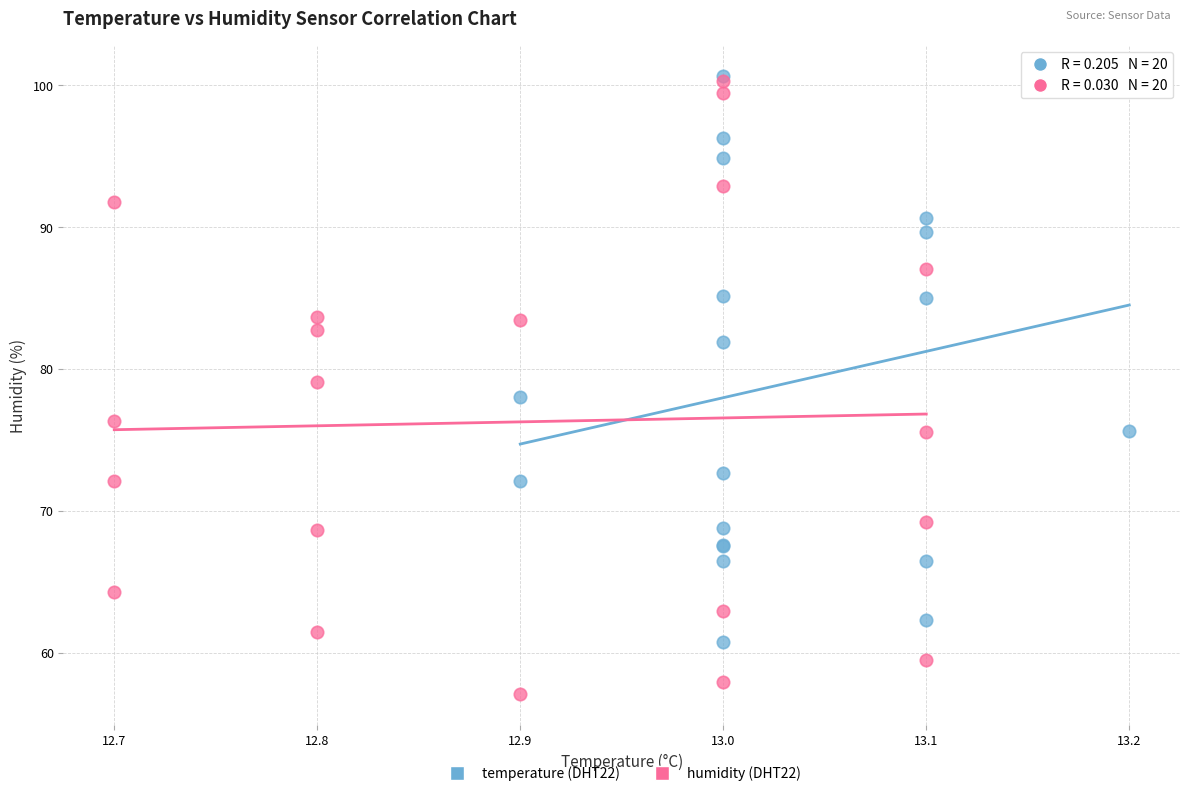

Which series contains the lowest Y value?

humidity (DHT22)